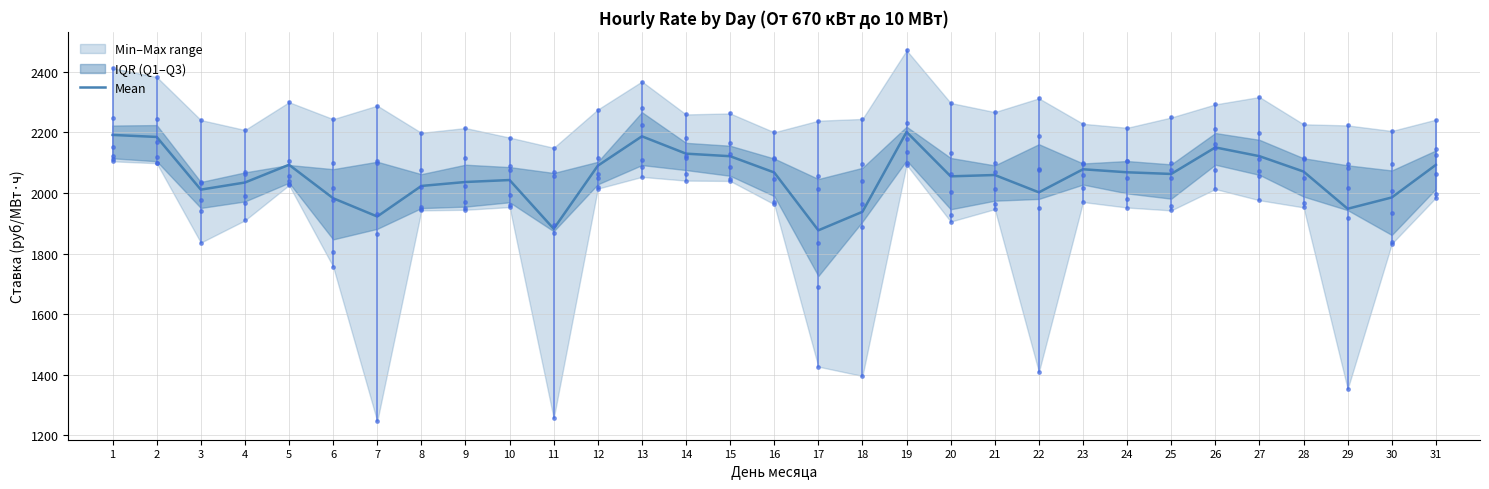

Reading right to left, list all the values displayed in this chart.

2092.9	1985.3	1948.1	2070.8	2121.6	2150.5	2063.0	2068.4	2078.4	2002.2	2059.4	2055.0	2201.6	1938.1	1876.9	2067.8	2121.5	2129.9	2187.1	2090.1	1881.8	2042.8	2036.4	2023.3	1922.5	1982.8	2093.2	2034.6	2011.2	2185.1	2191.7